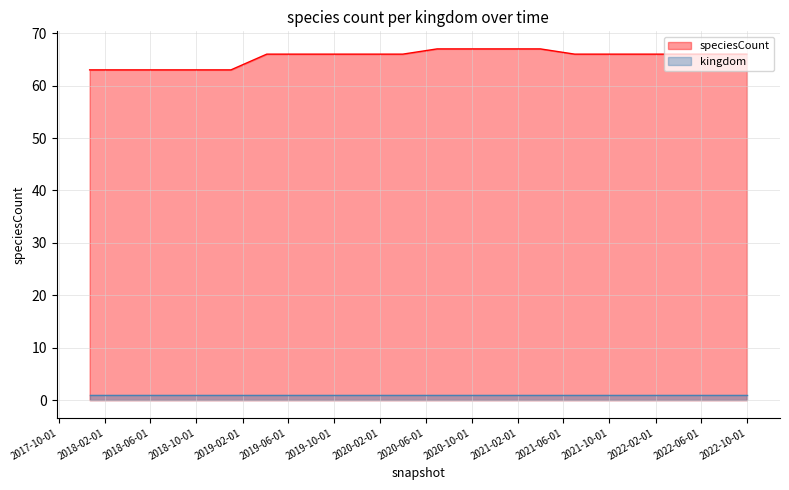

What position from the right is 2018-09-28?

17